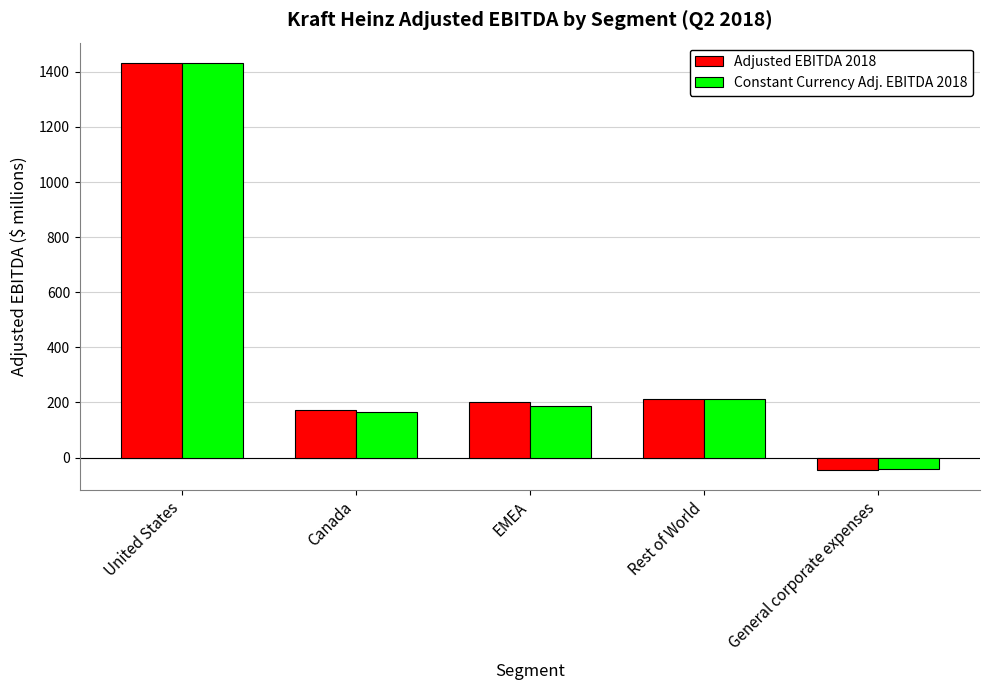

At which label does Constant Currency Adj. EBITDA 2018 first exceed 189?

United States